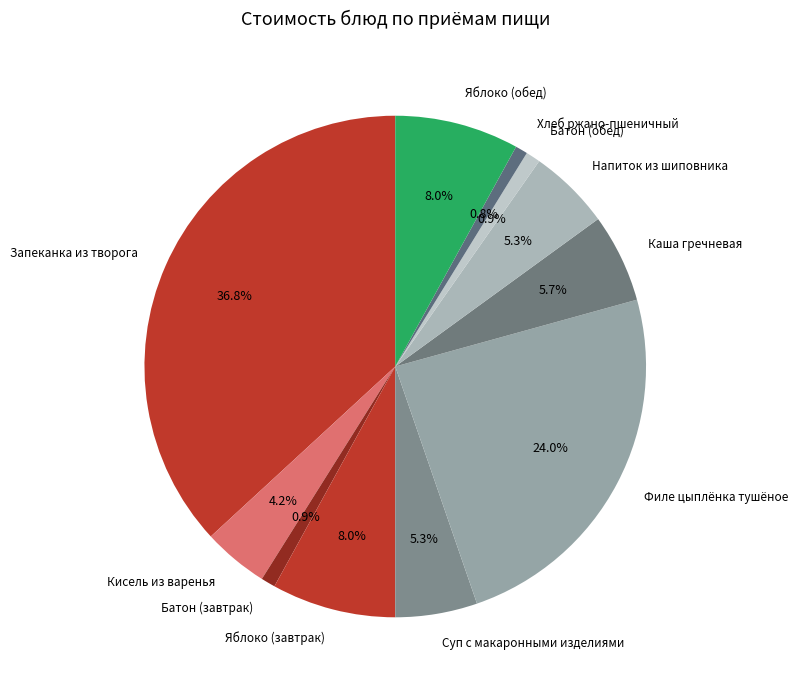

Is there a majority slice in this chart?

No